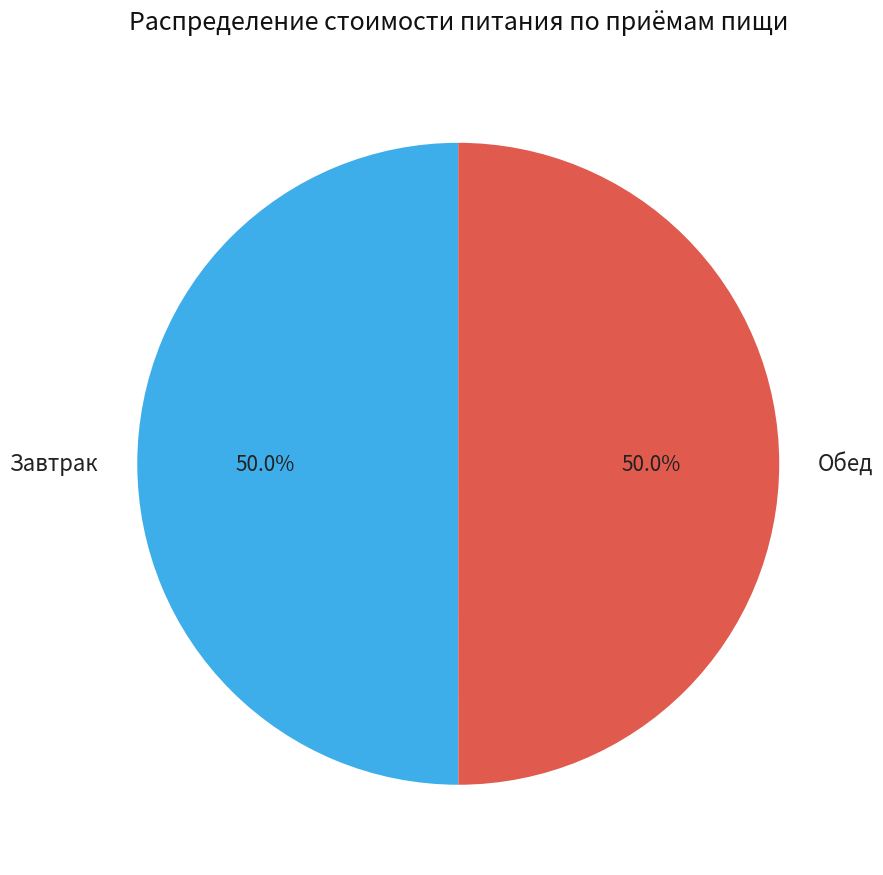

What is the ratio of the value at Завтрак to the value at Обед?

1.0